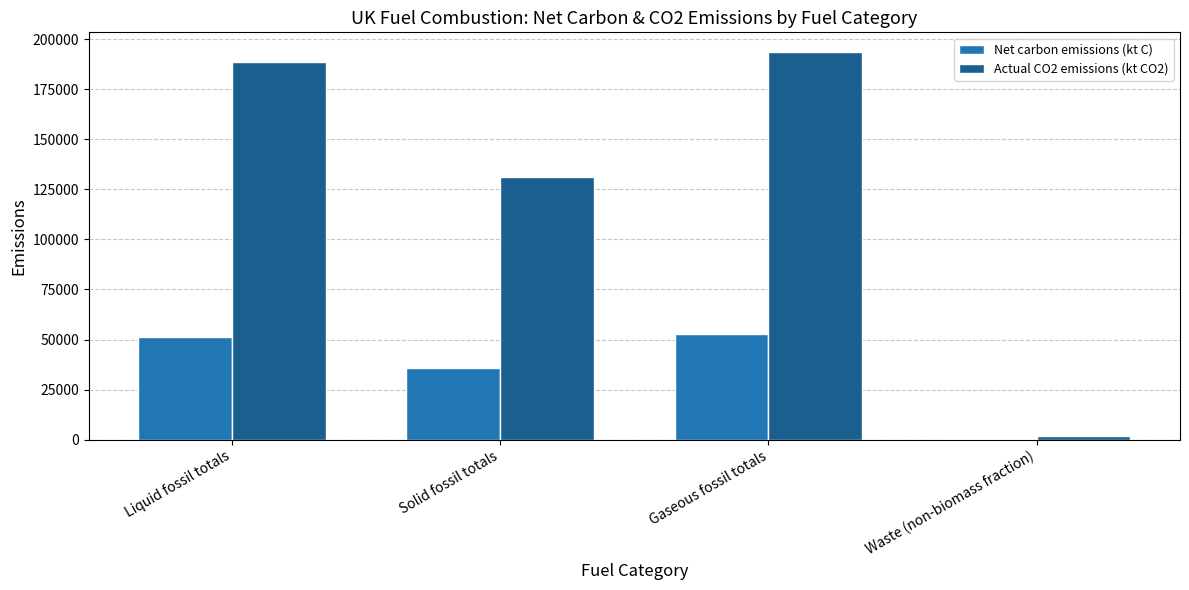

Is the value of Actual CO2 emissions (kt CO2) at Liquid fossil totals greater than the value of Net carbon emissions (kt C) at Waste (non-biomass fraction)?

Yes